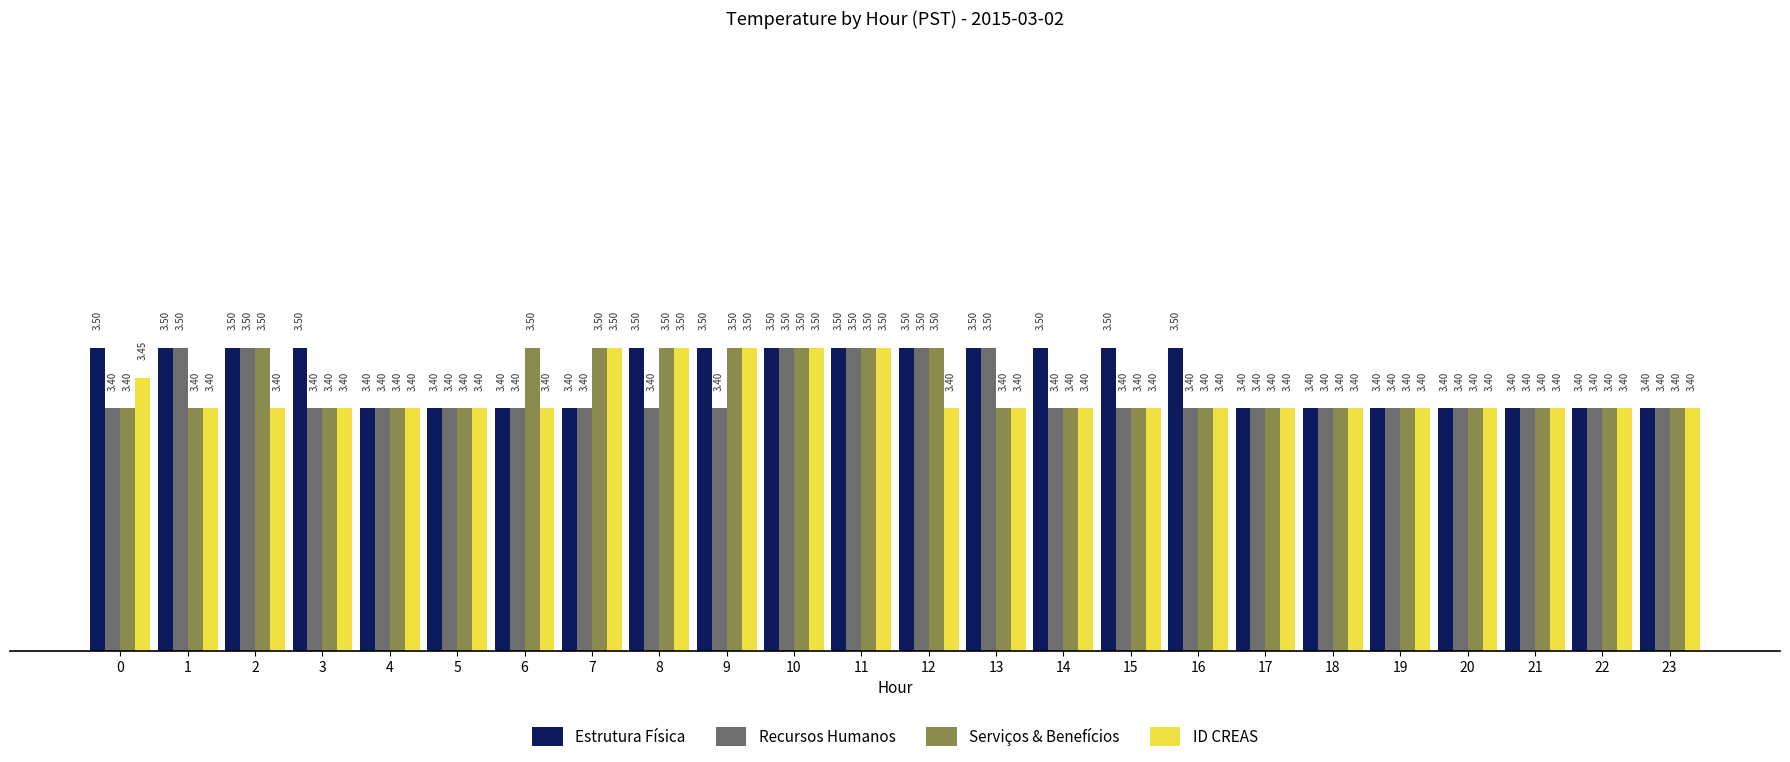

What is the total value across all series at 6?

13.7